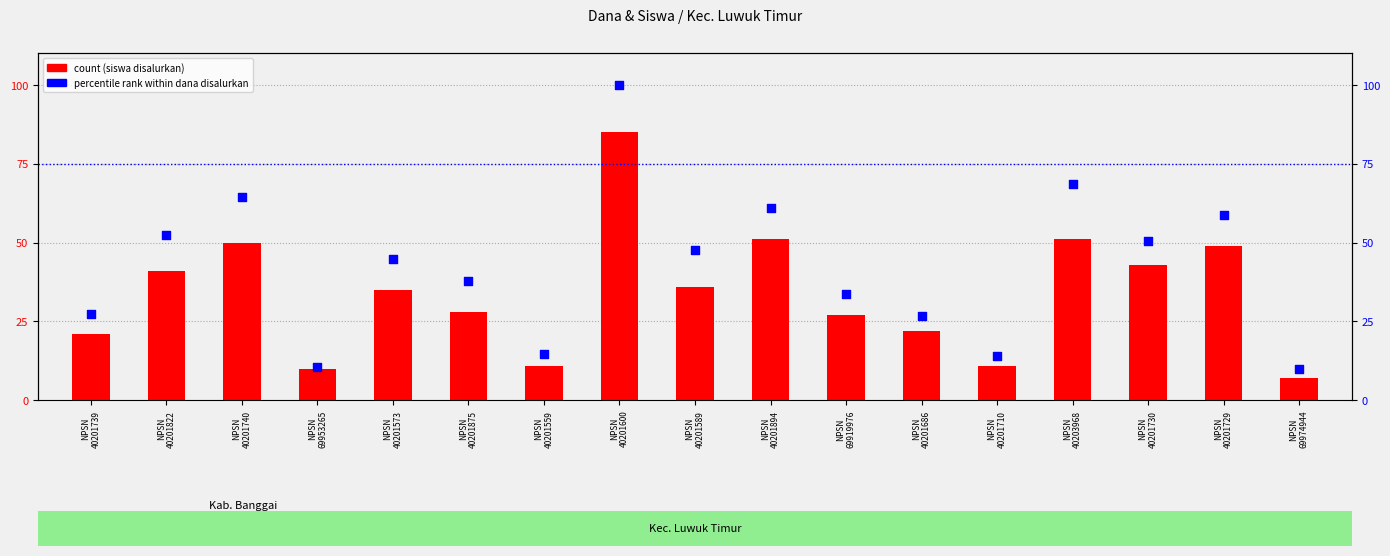

What is the total value across all series at NPSN
40201875?

65.8